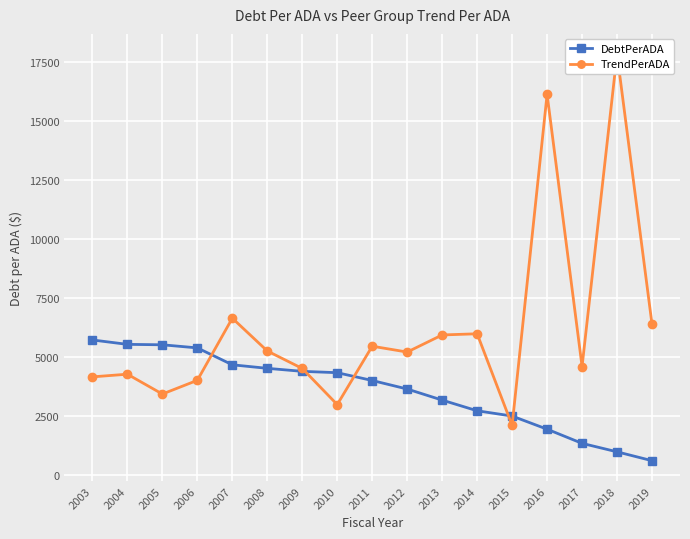

List the series in order of their overall mean, highest first.

TrendPerADA, DebtPerADA